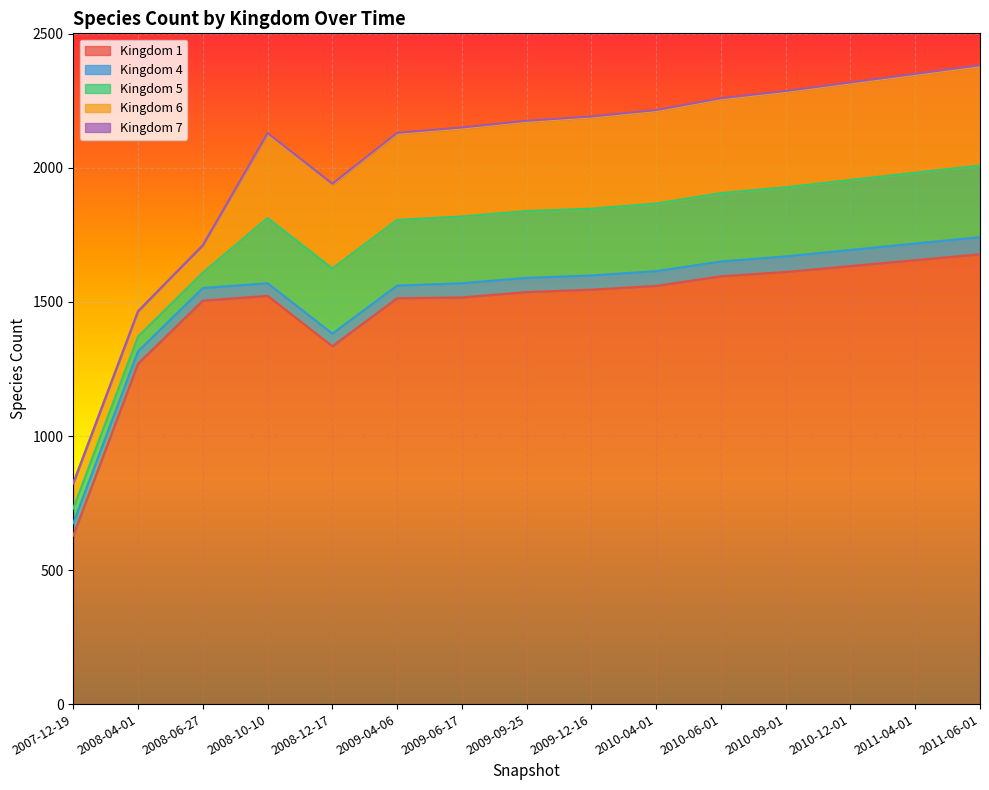

At which label does 6 first exceed 333?

2009-12-16